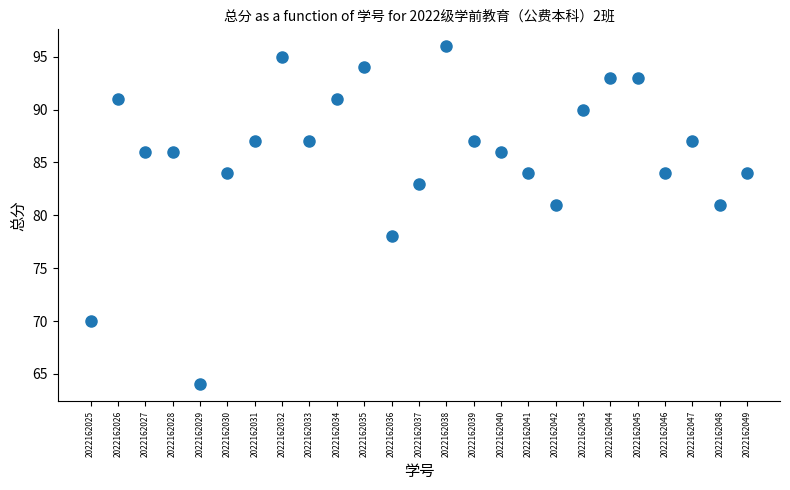

What is the range of Y values (max minus min)?

32